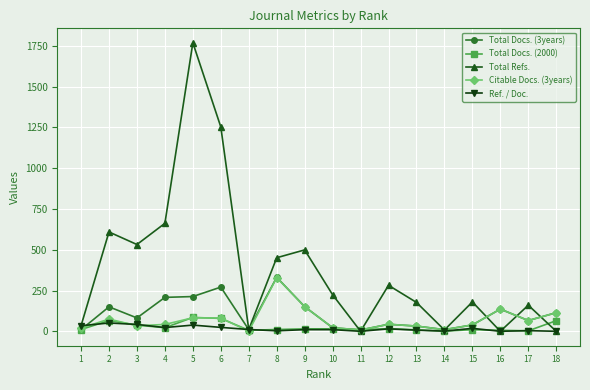

In Total Refs., how many points are higher than both neighbors (excluding endpoints)?

6